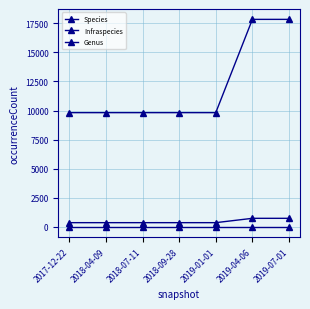

How many lines are shown in the chart?

3